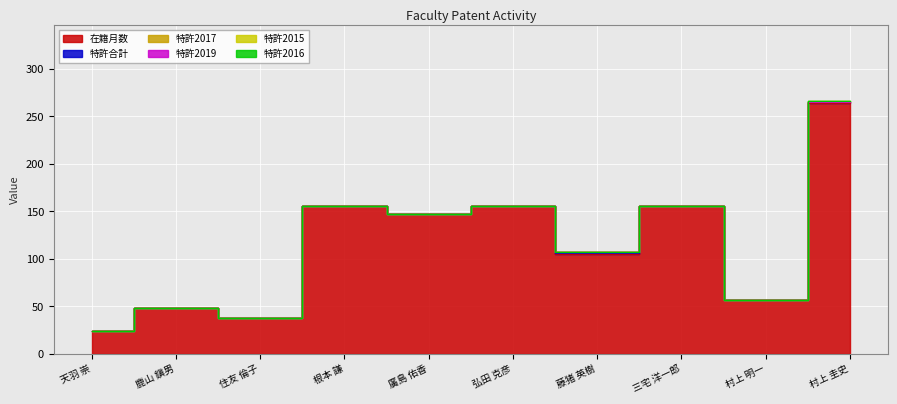

Reading right to left, what are all the values shown in this chart?

在籍月数: 264	57	156	105	156	147	156	38	48	24
特許合計: 1	0	0	1	0	0	0	0	0	0
特許2017: 0	0	0	1	0	0	0	0	0	0
特許2019: 0	0	0	0	0	0	0	0	0	0
特許2015: 1	0	0	0	0	0	0	0	0	0
特許2016: 0	0	0	0	0	0	0	0	0	0